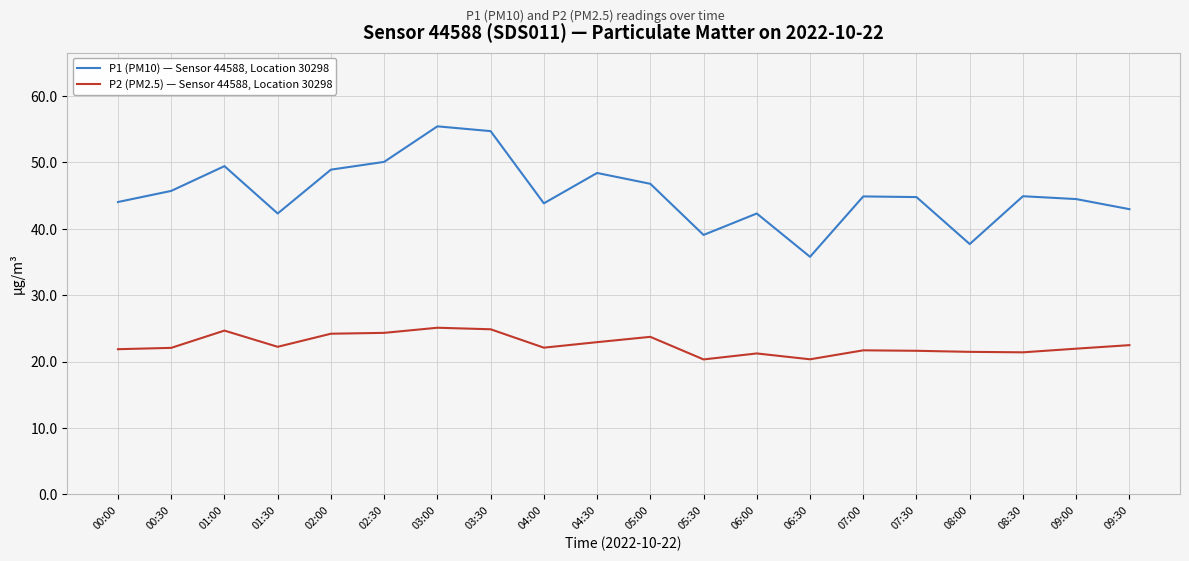

What is the highest value of the P1 (PM10) — Sensor 44588, Location 30298 series?

55.4